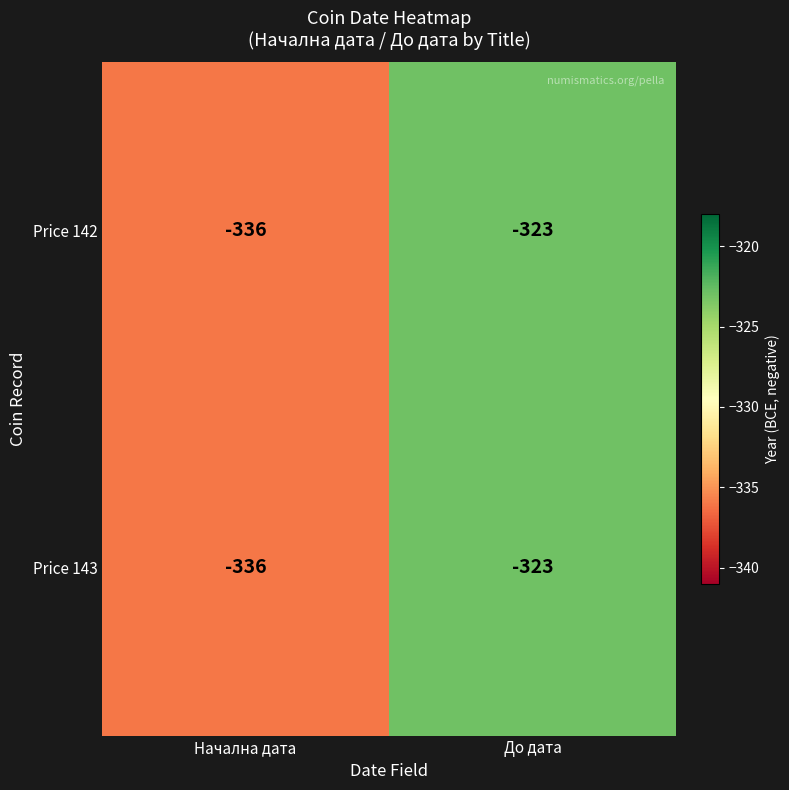

Where is Price 142 nearest to the value -329?

До дата